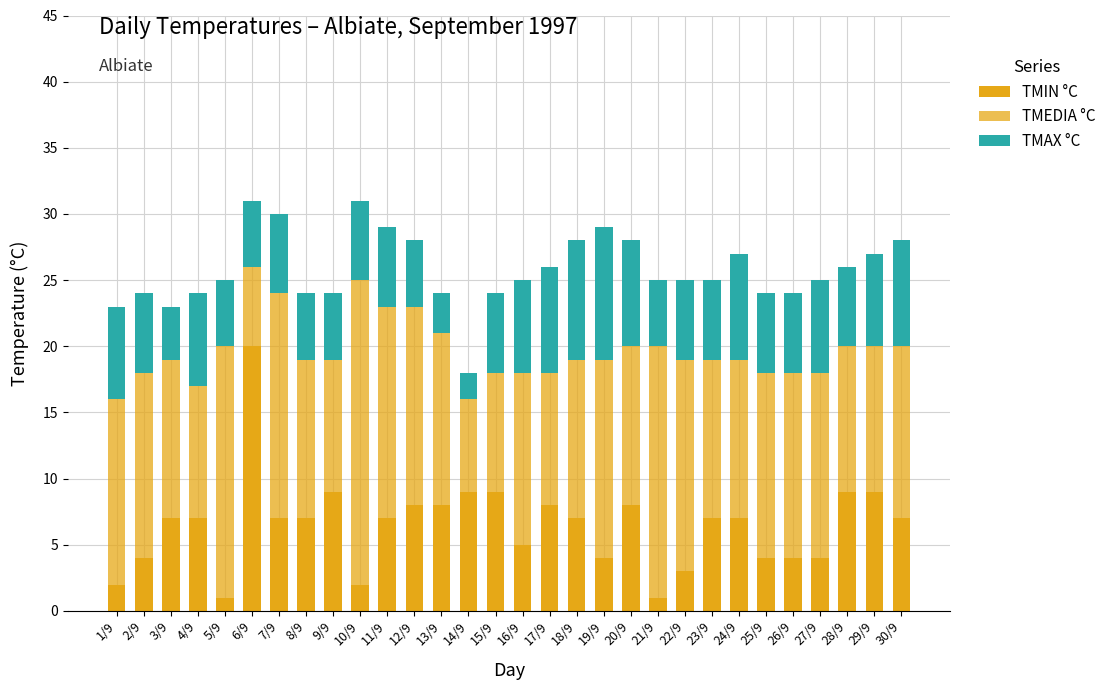

Is the value of TMAX °C at 22/9 greater than the value of TMIN °C at 27/9?

Yes